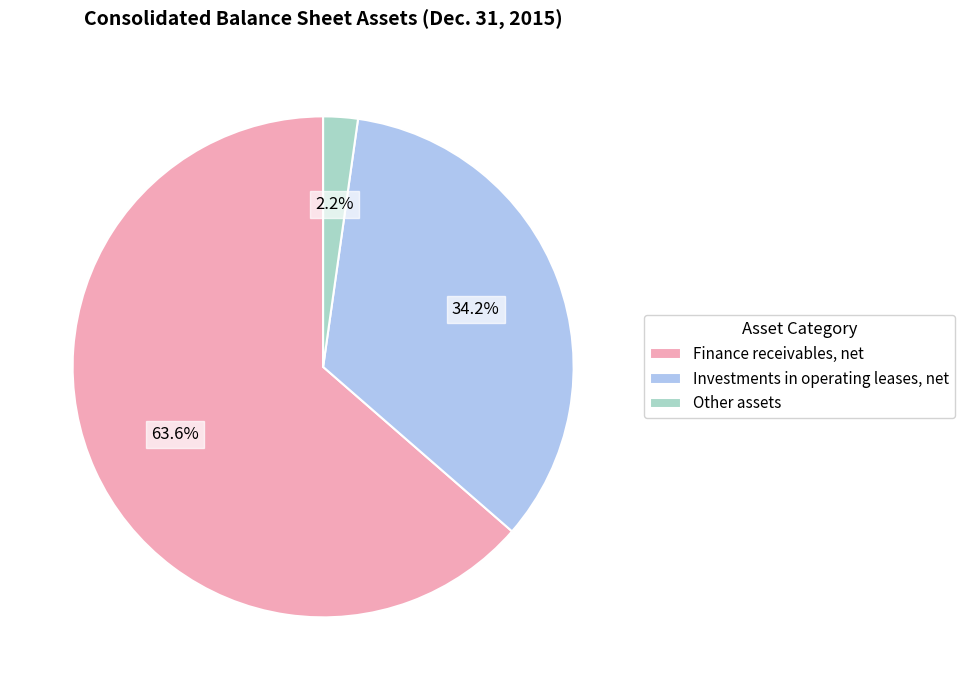

Rank the categories by value from highest to lowest.

Finance receivables, net, Investments in operating leases, net, Other assets